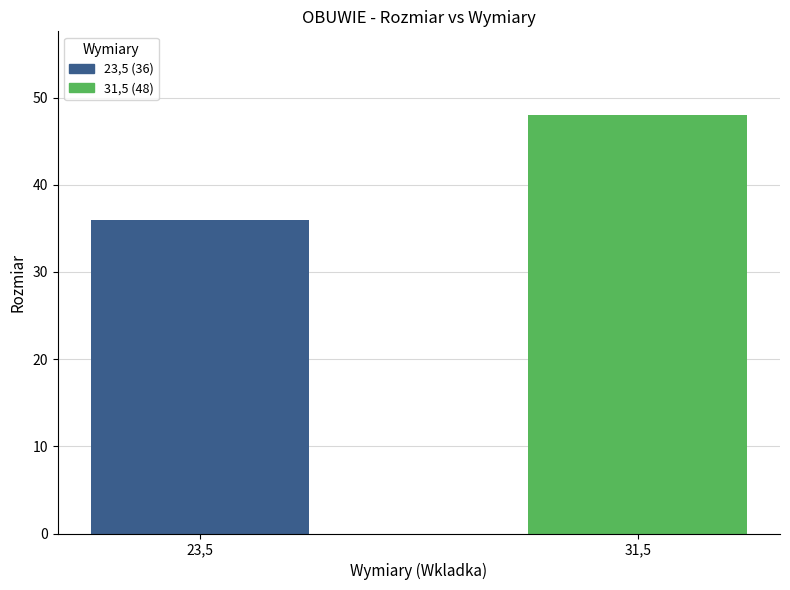

Which has a higher value, 23,5 or 31,5?

31,5